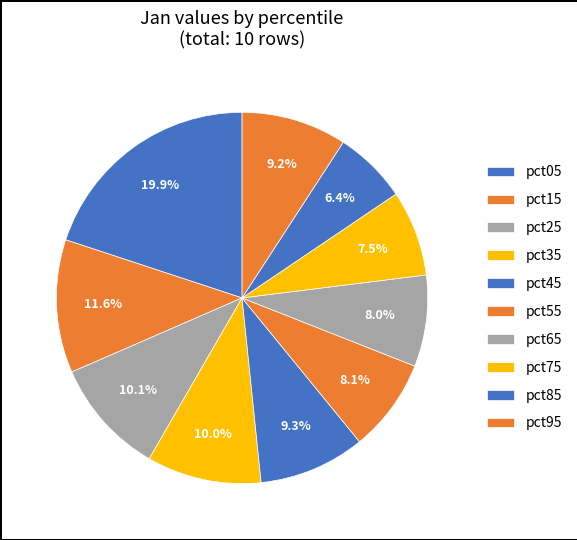

To the nearest percent, what portion does pct65 represent?

8%